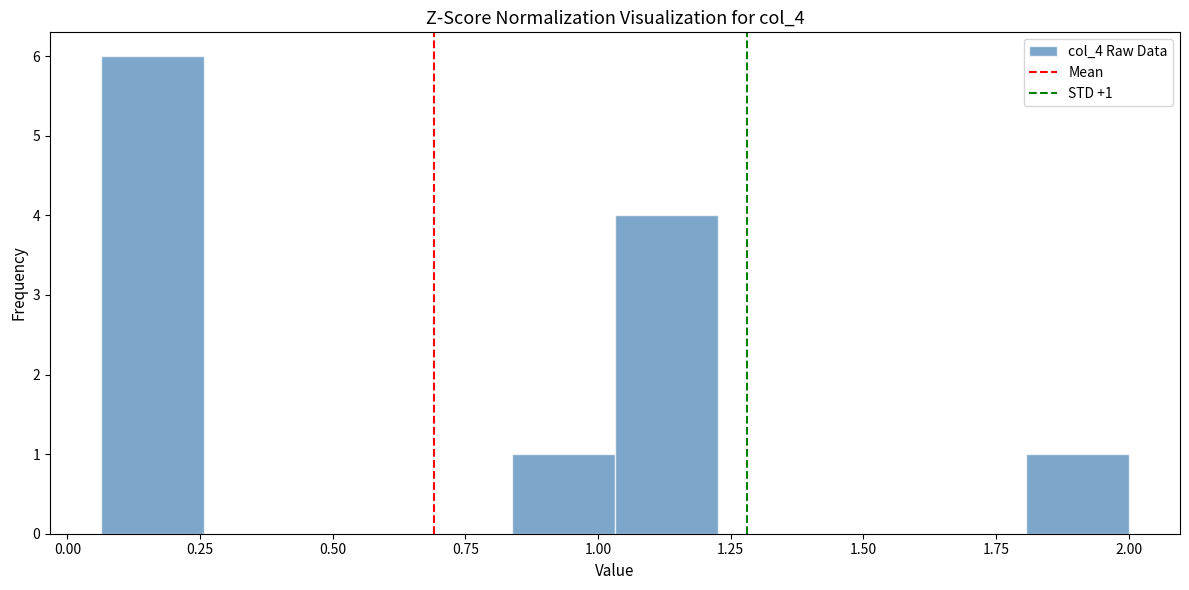

Around what value on the x-axis is the tallest bar? Give the approximate position of its centre, as read against the axis.

0.15